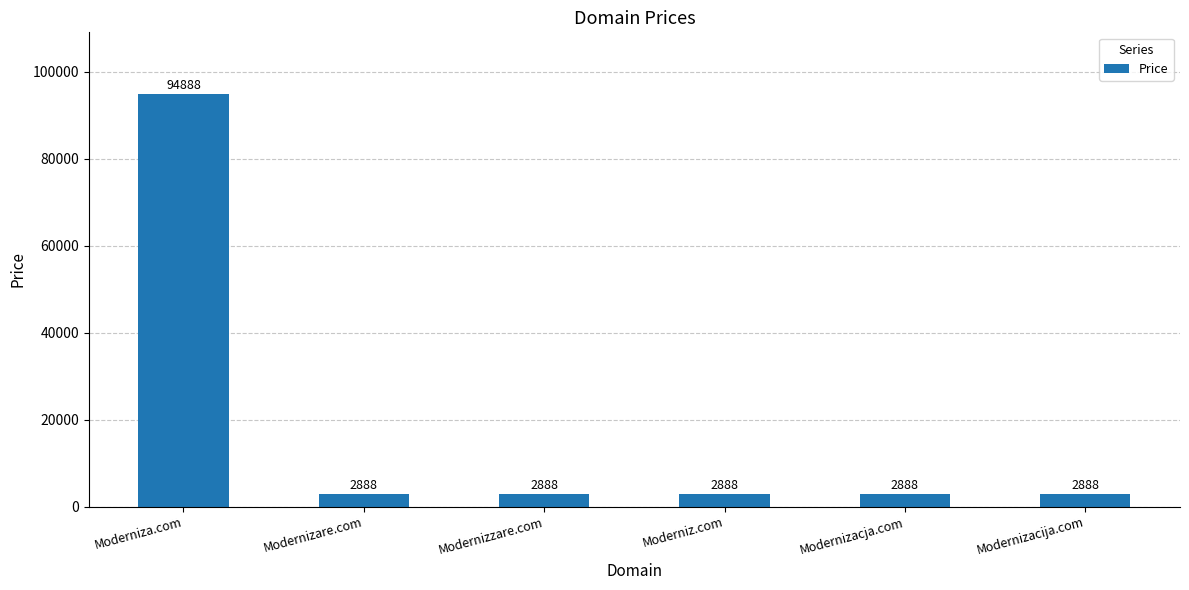

What is the label of the 4th bar from the right?

Modernizzare.com